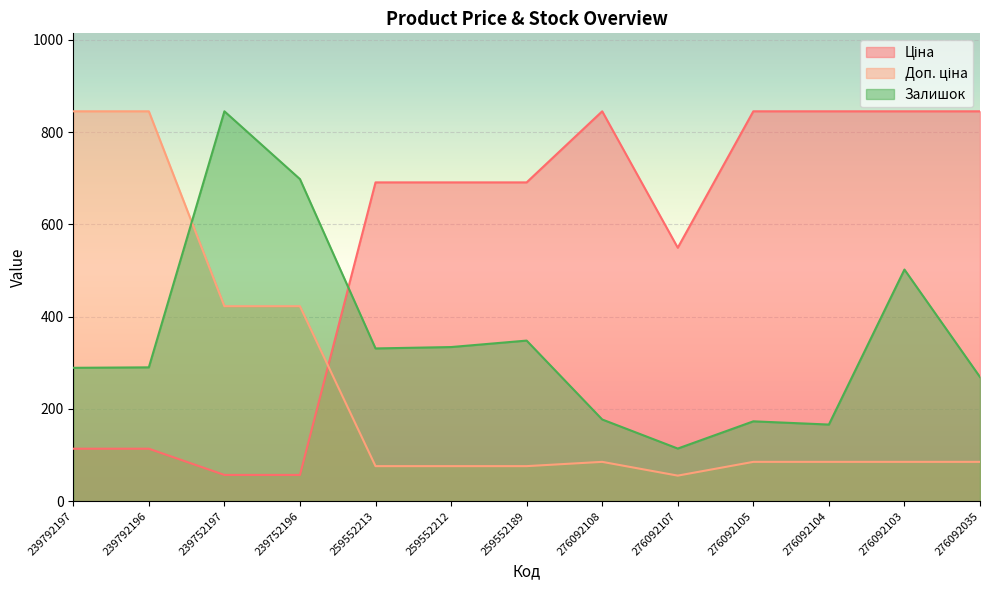

Reading left to right, what are all the values shown in this chart?

Ціна: 113.6	113.6	56.8	56.8	690.9	690.9	690.9	845.0	549.3	845.0	845.0	845.0	845.0
Доп. ціна: 845.0	845.0	422.5	422.5	75.9	75.9	75.9	85.1	55.3	85.1	85.1	85.1	85.1
Залишок: 289.0	290.0	845.0	698.0	331.0	334.0	348.0	177.0	114.0	173.0	166.0	502.0	269.0